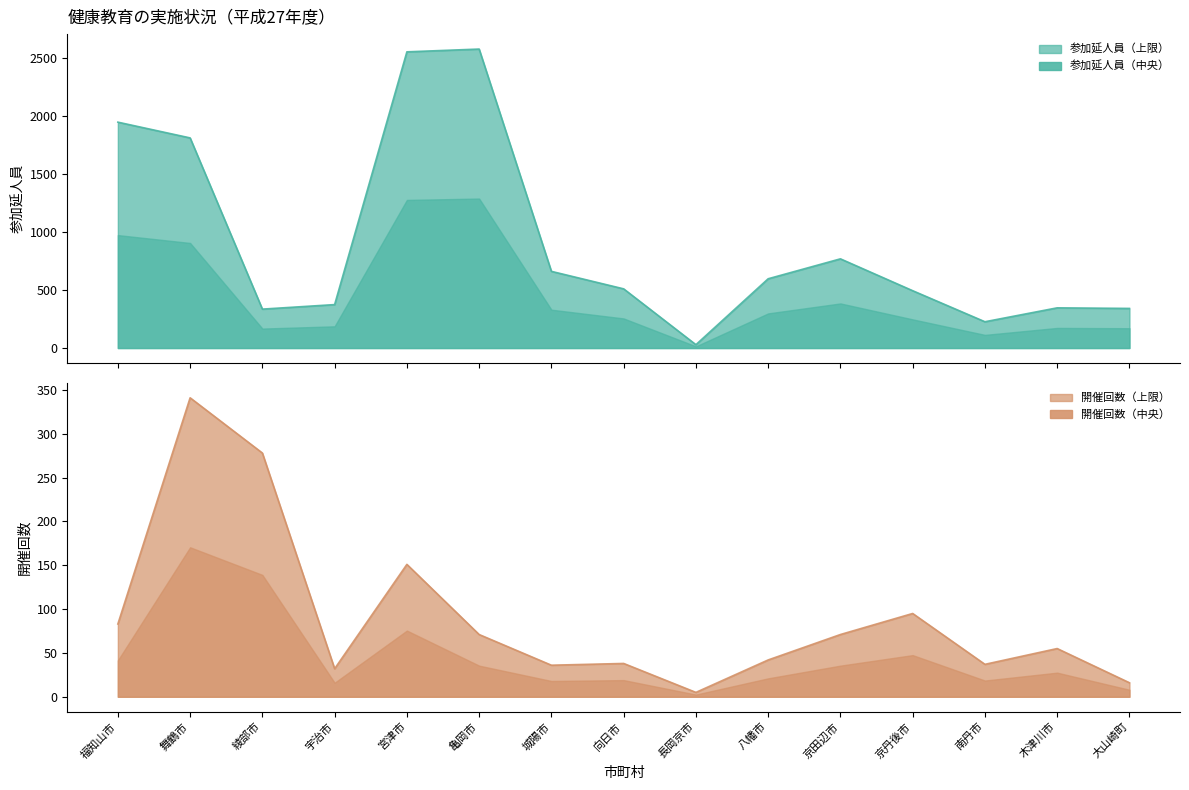

At which category does 参加延人員 reach its first local peak?

亀岡市